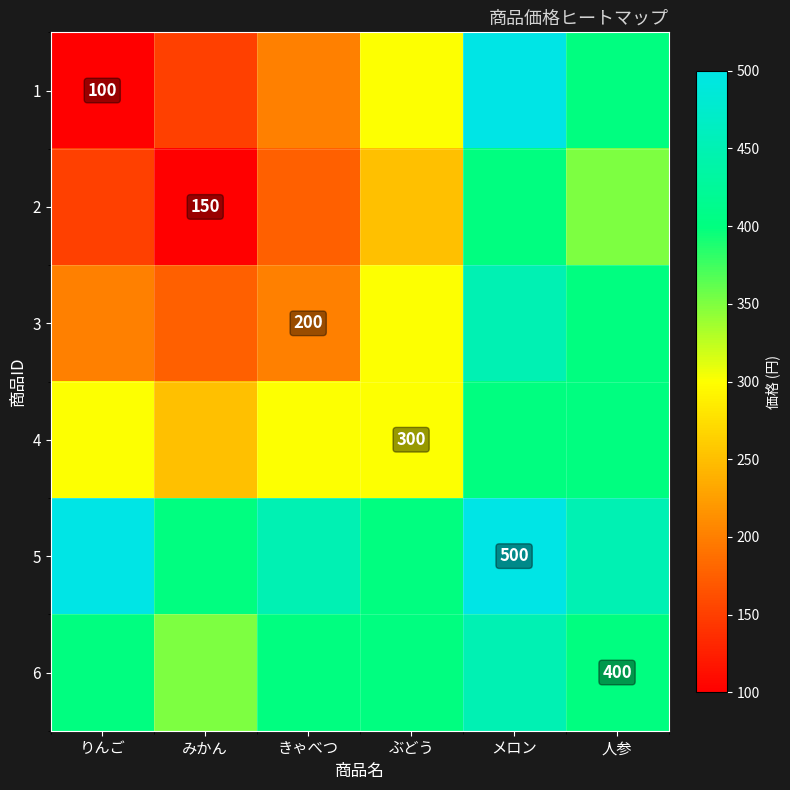

The 6 series shows 551 at 人参. True or false?

False